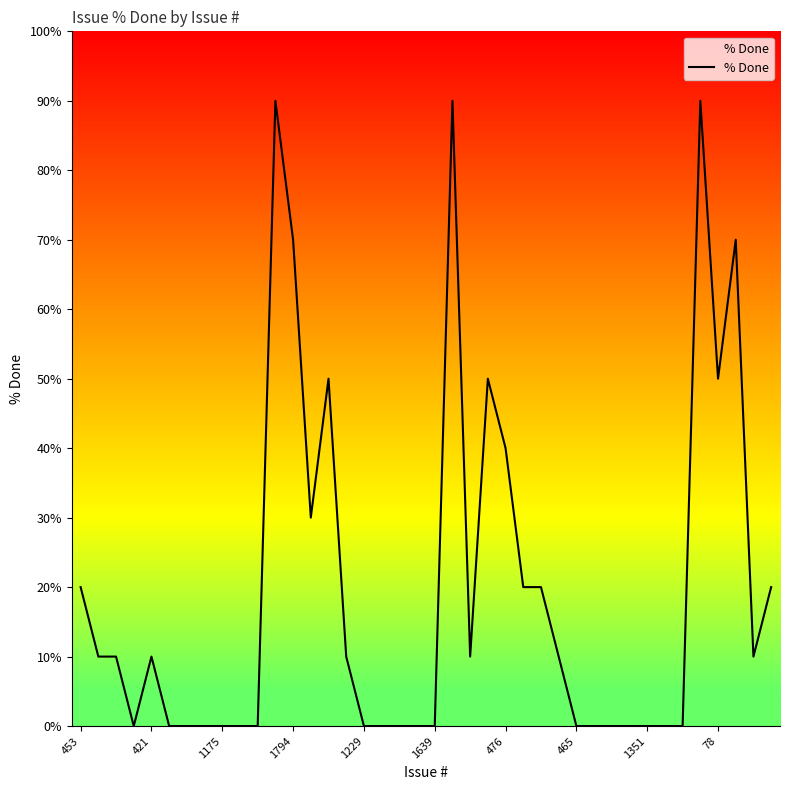

Which has a higher value, 453 or 39?

453